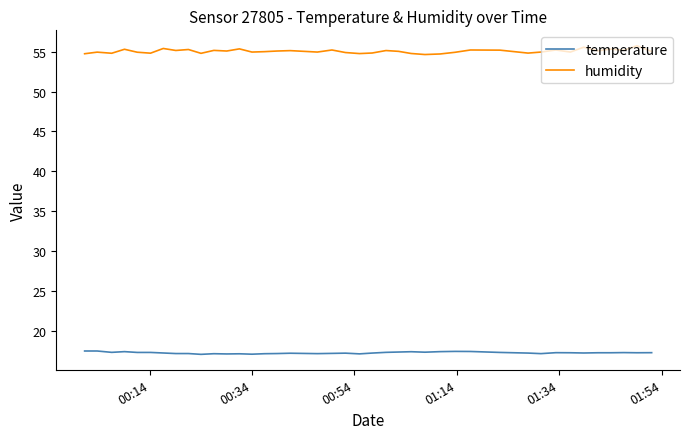

At how many categories does at least one series exceed 31?

40